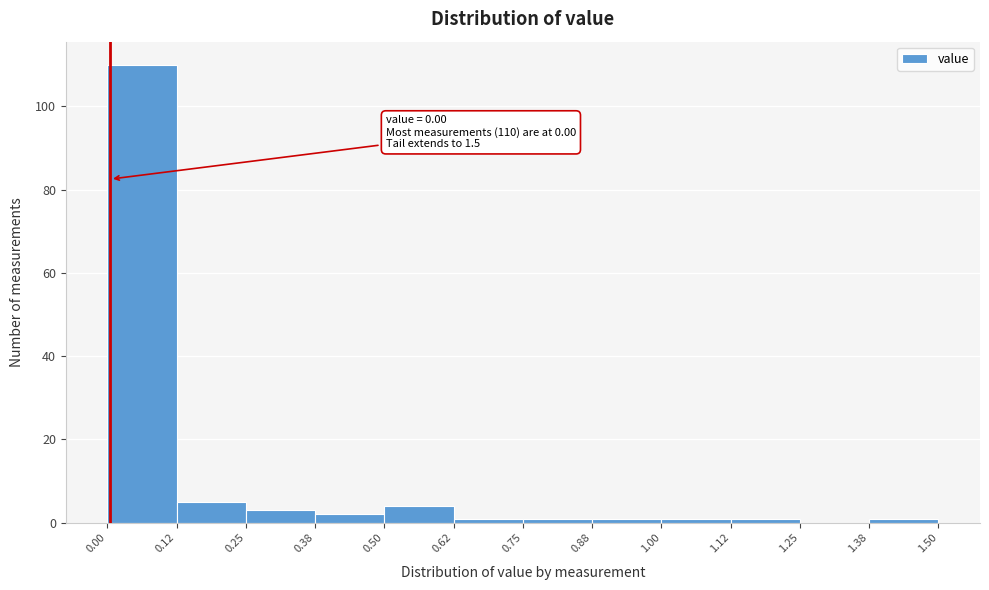

Which range on the x-axis has the tallest bar?

0.00 to 0.12